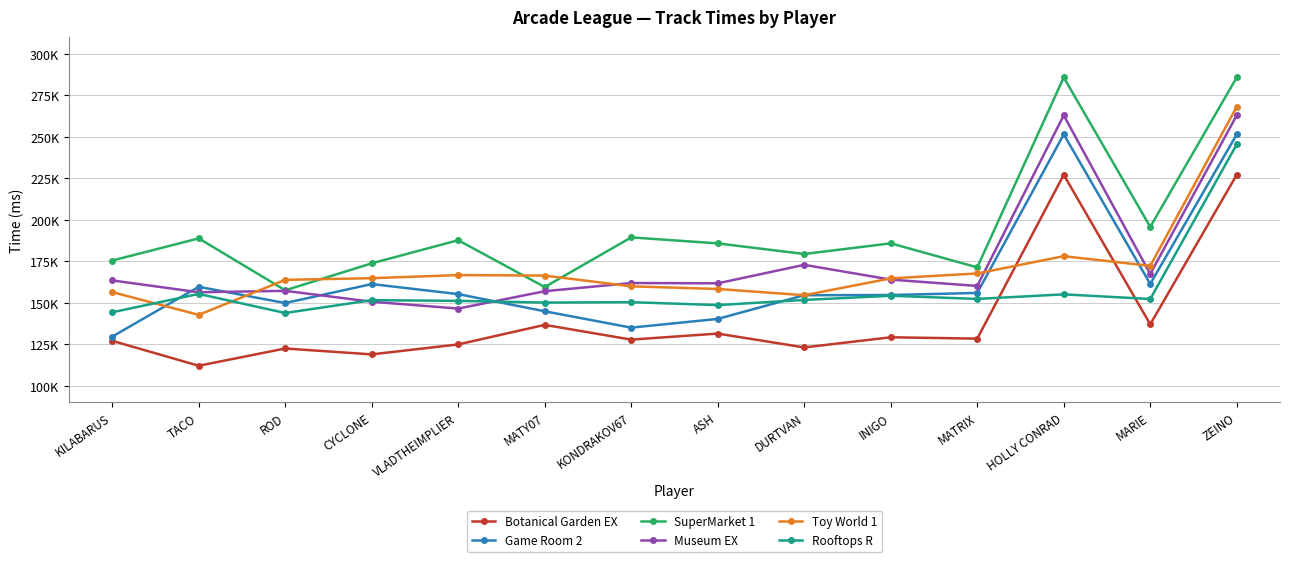

At HOLLY CONRAD, list the series in order from largest to smallest.

SuperMarket 1, Museum EX, Game Room 2, Botanical Garden EX, Toy World 1, Rooftops R